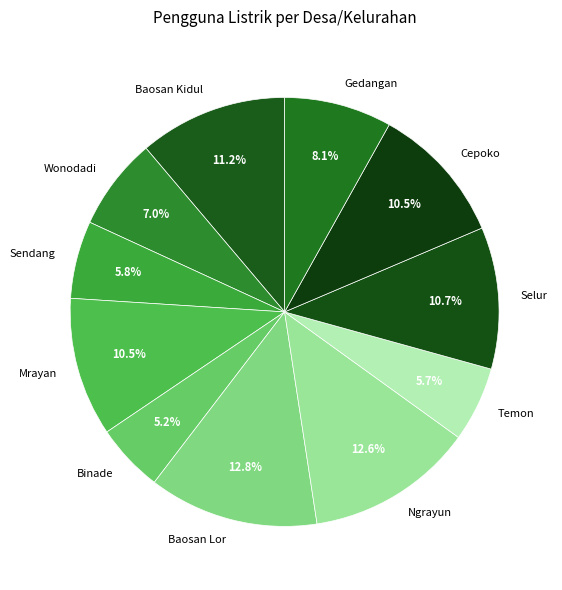

Is the sum of Selur and Sendang greater than half?

No